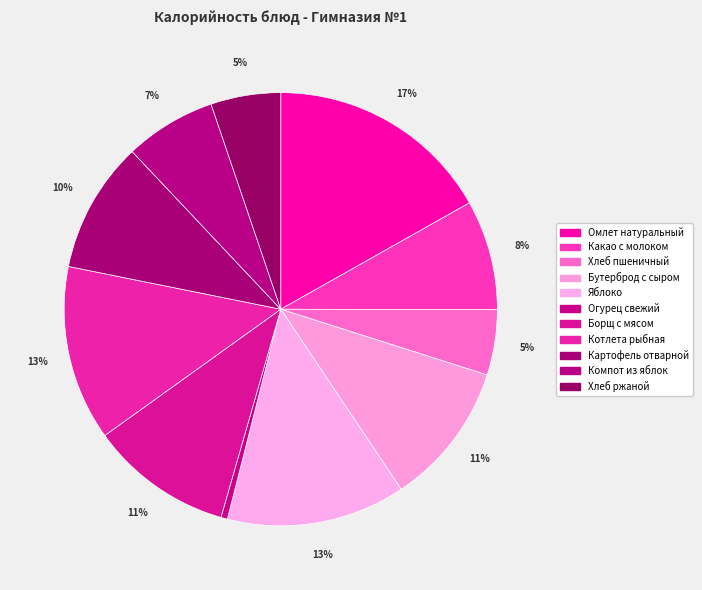

To the nearest percent, what is the difference between the largest and smallest slice percentages?

16%